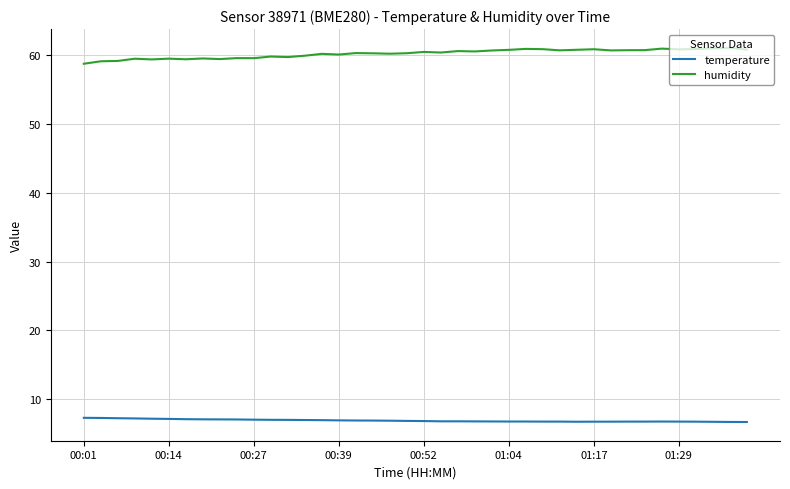

What is the maximum value shown in the chart?

61.1